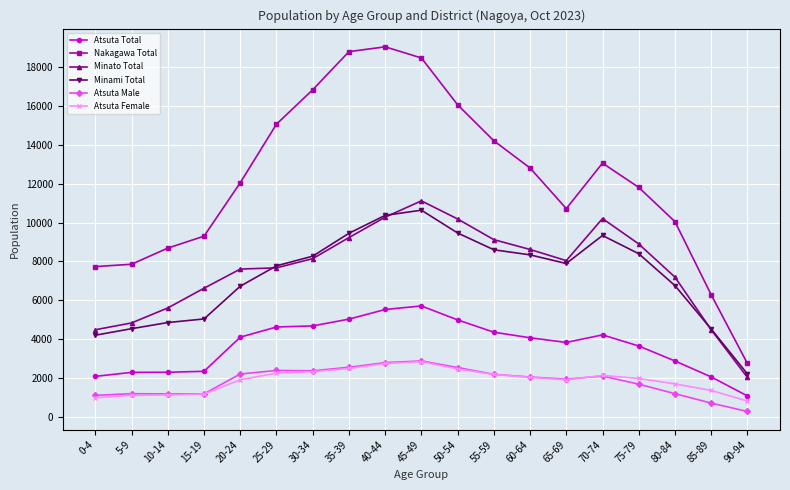

Which category has the lowest value across all series?

90-94